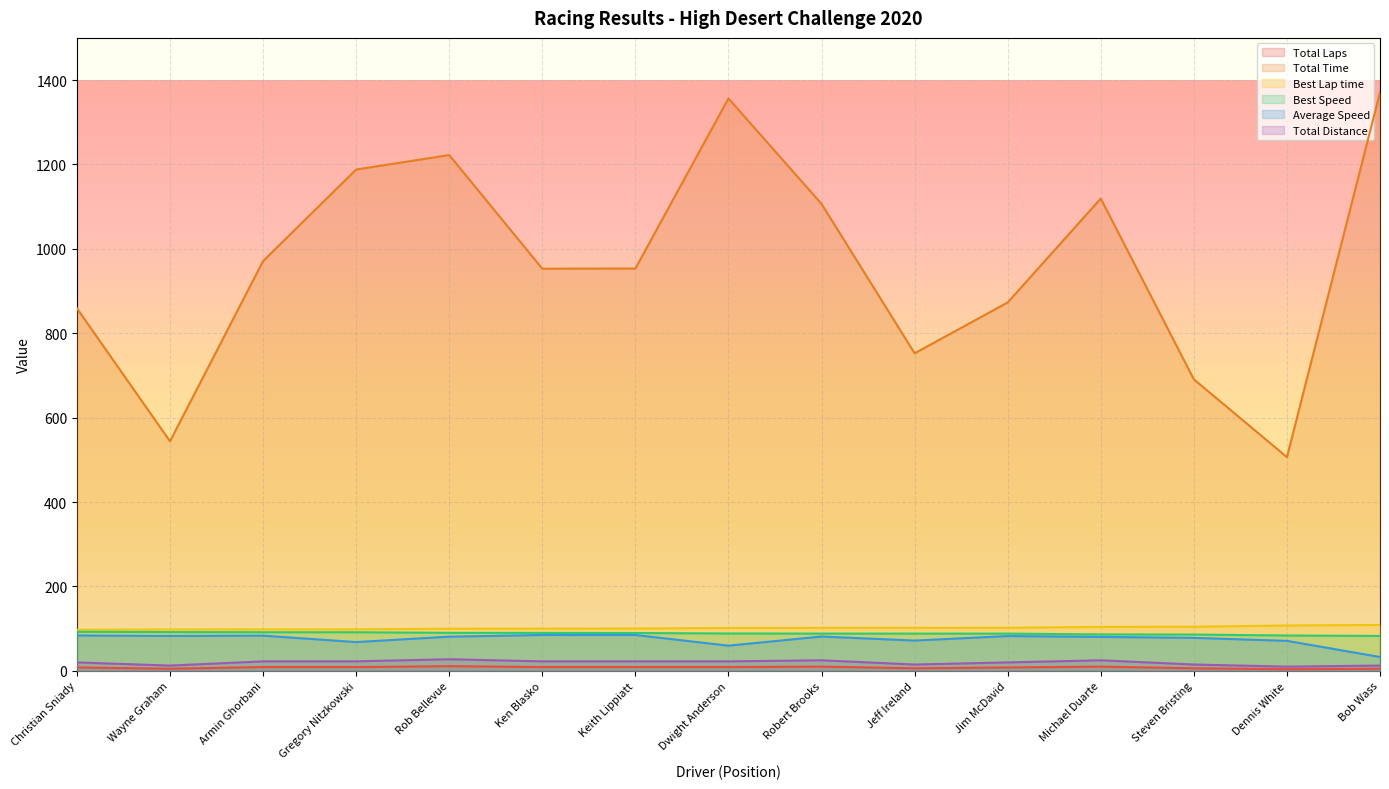

What are all the series names shown in the legend?

Total Laps, Total Time, Best Lap time, Best Speed, Average Speed, Total Distance